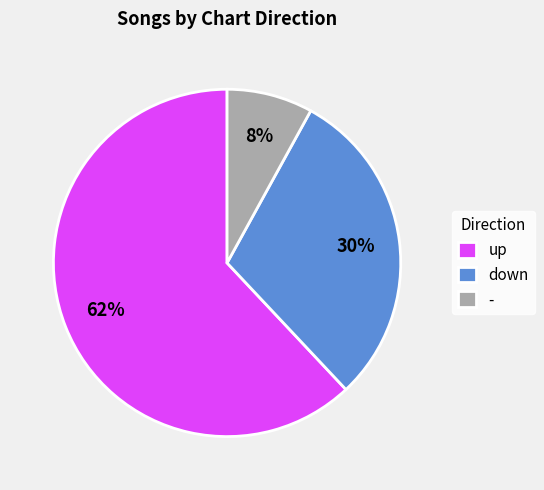

To the nearest percent, what is the average slice percentage?

33%